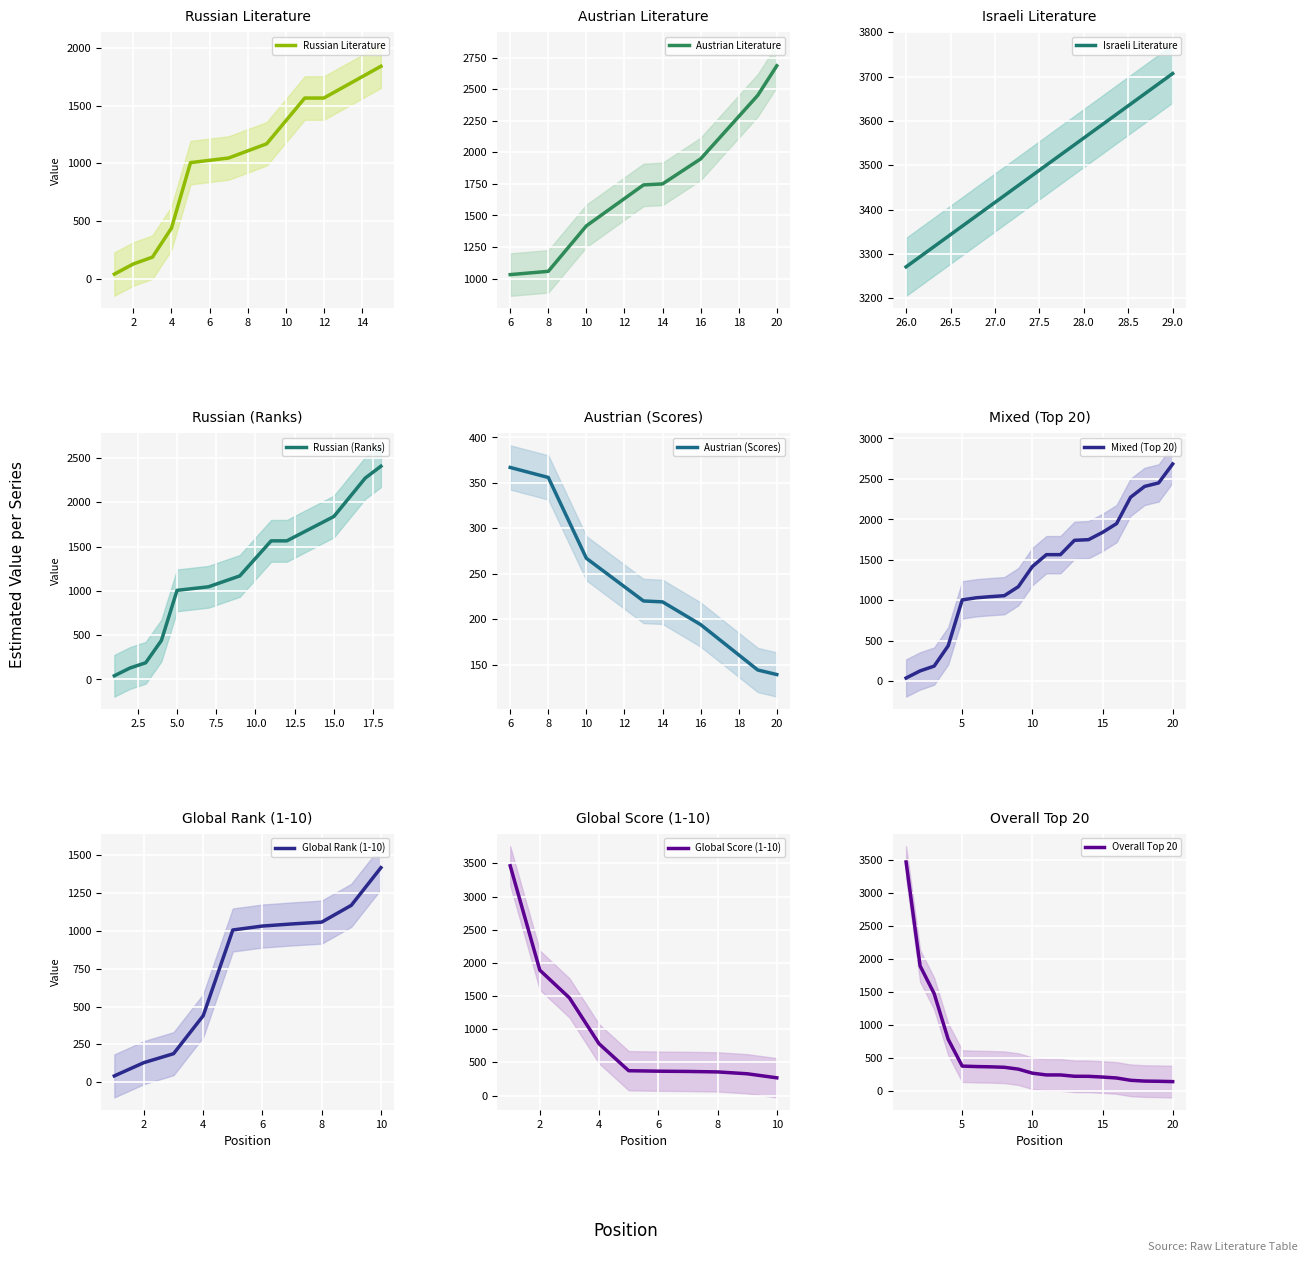

How many data points does each series have?

20